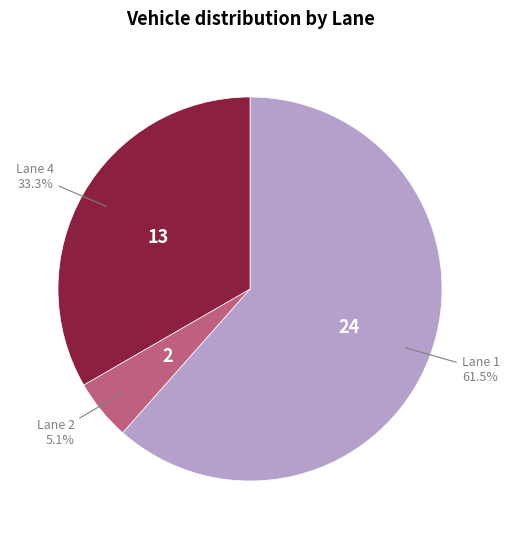

Is there any slice that represents more than half of the pie?

Yes